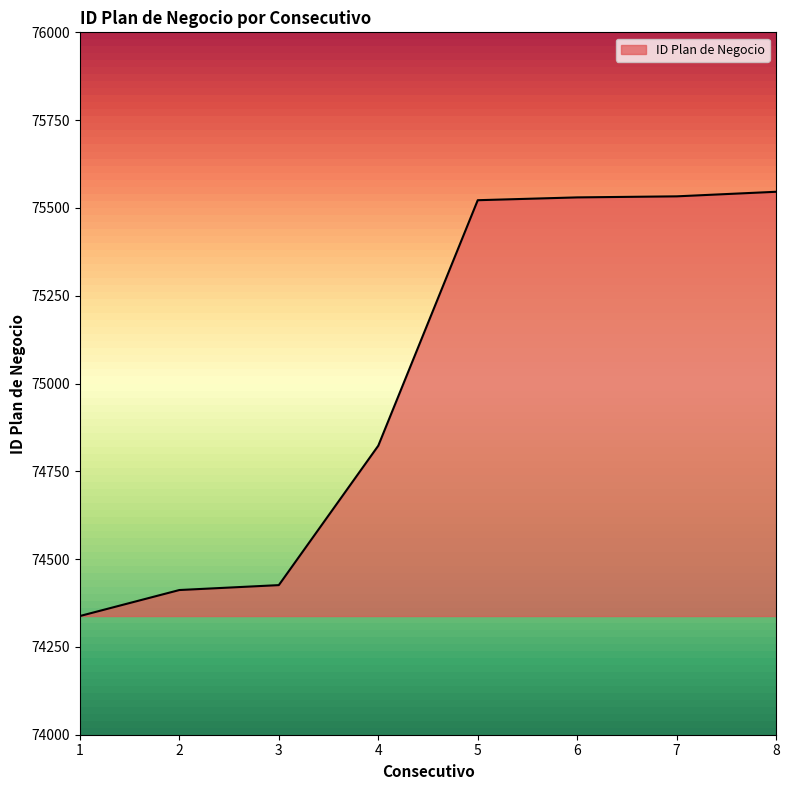

Which category has the lowest value across all series?

1